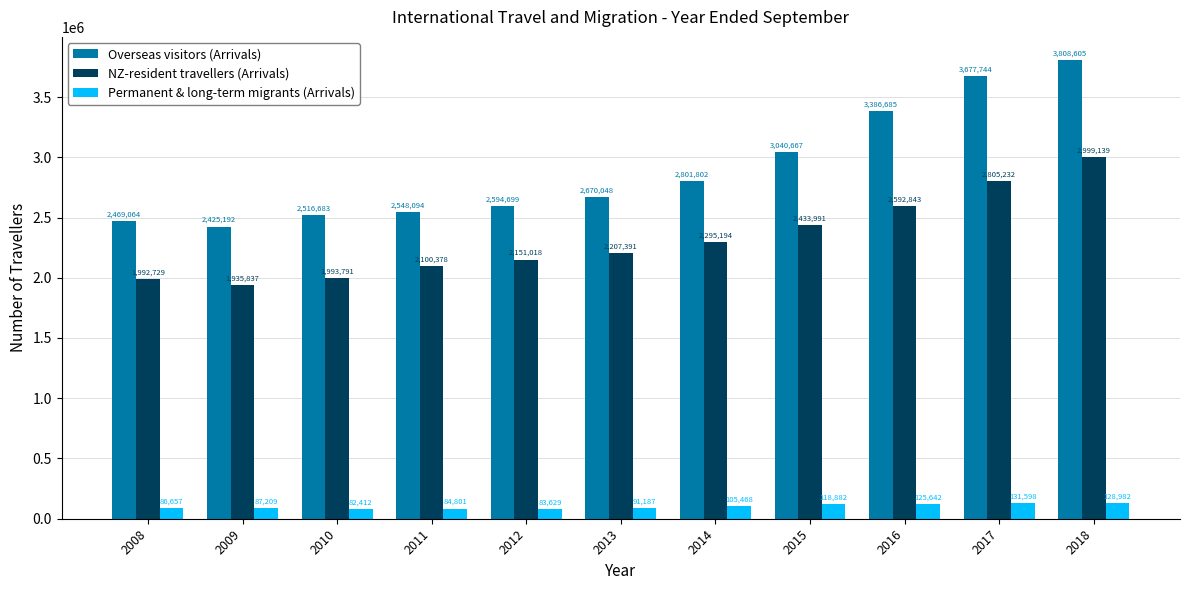

Is the value of NZ-resident travellers (Arrivals) at 2011 greater than the value of Permanent & long-term migrants (Arrivals) at 2016?

Yes